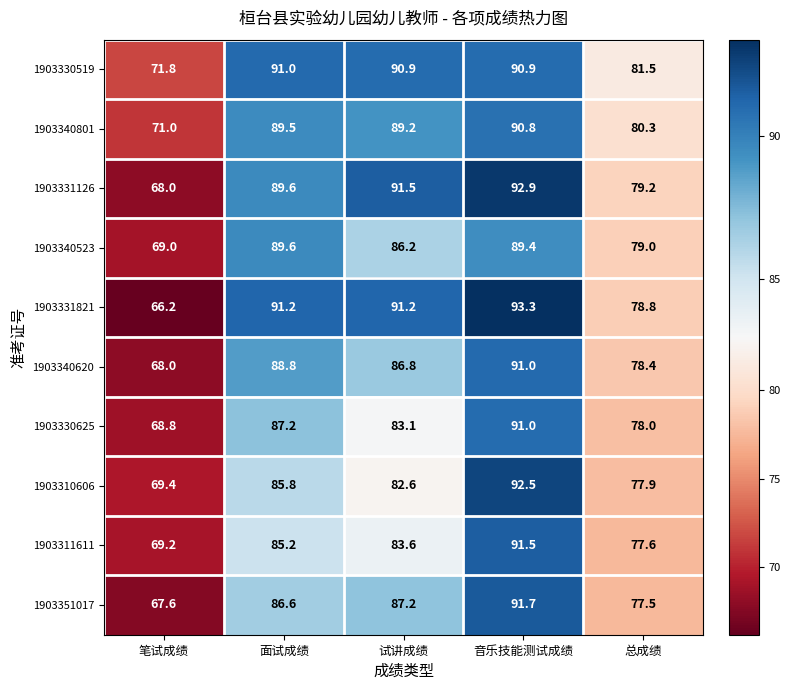

Which series changed the most between 试讲成绩 and 音乐技能测试成绩?

1903310606